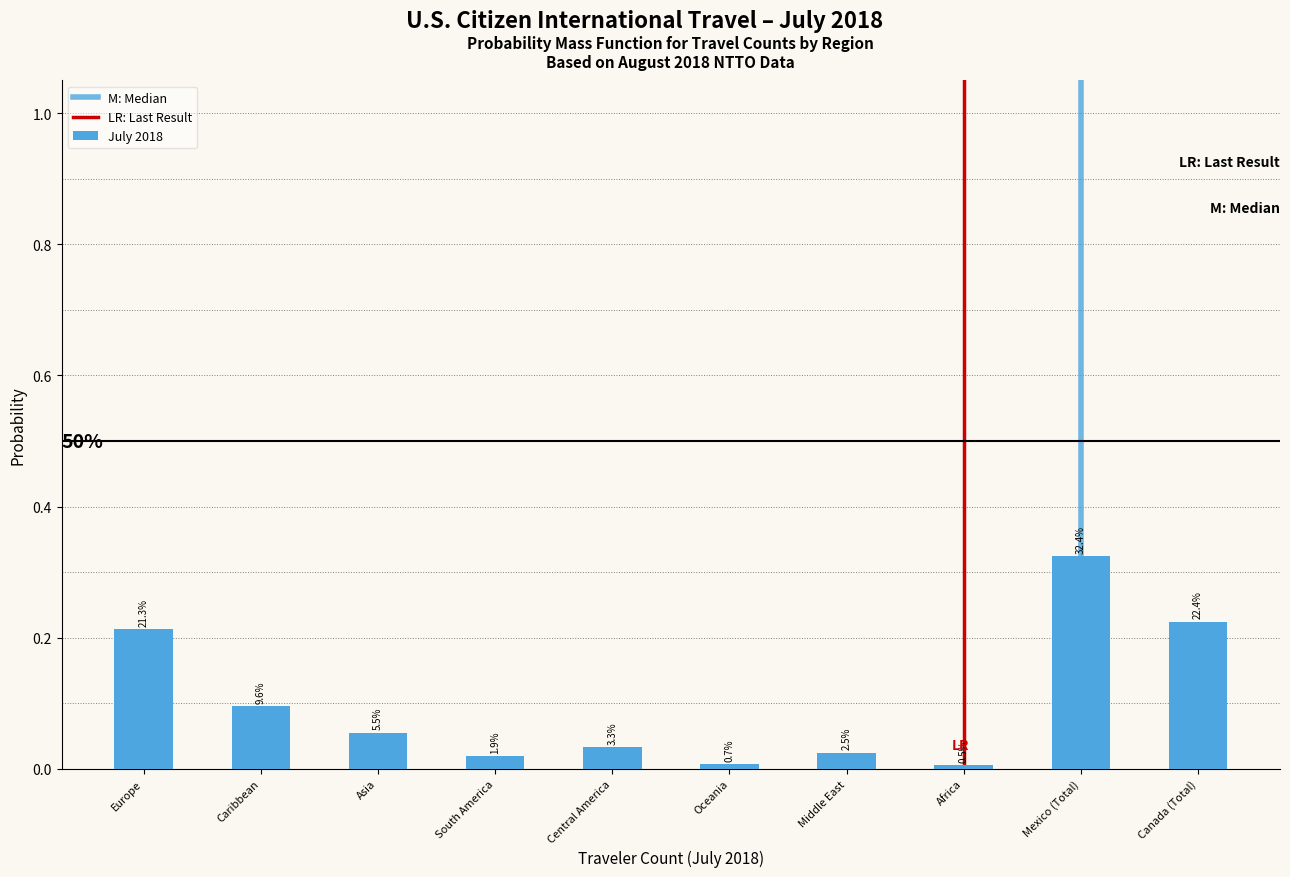

Are the bars horizontal?

No